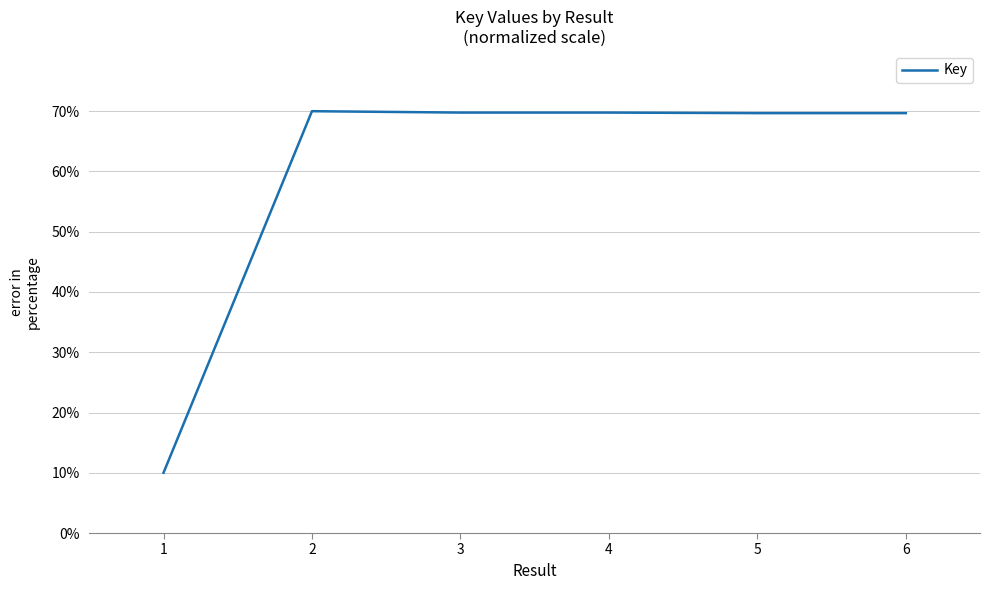

Read the value at 4.

69.8